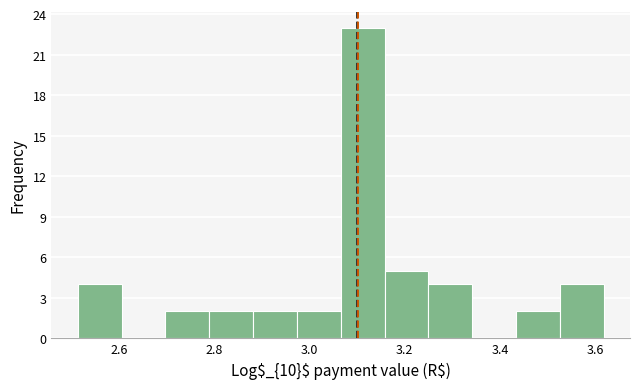

Reading left to right, list every bar in this chart as the range it spans on the x-axis followed by its height. Neither the bar edges nor the heights are printed on the chart, so give them approximately, as read against the axes.

2.52 to 2.60: 4
2.60 to 2.70: 0
2.70 to 2.78: 2
2.78 to 2.88: 2
2.88 to 2.98: 2
2.98 to 3.06: 2
3.06 to 3.16: 23
3.16 to 3.24: 5
3.24 to 3.34: 4
3.34 to 3.44: 0
3.44 to 3.52: 2
3.52 to 3.62: 4